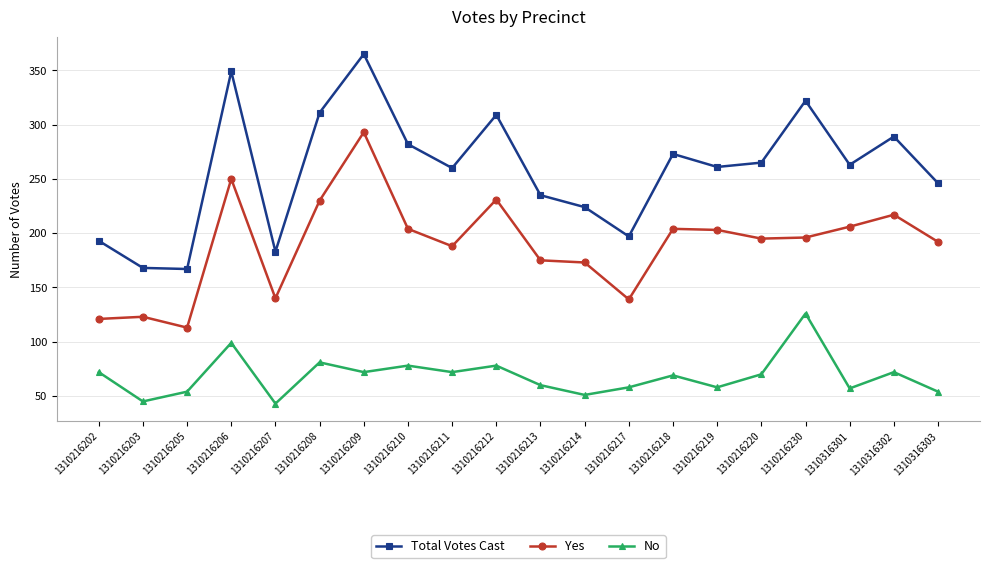

At 1310216217, list the series in order from smallest to largest.

No, Yes, Total Votes Cast